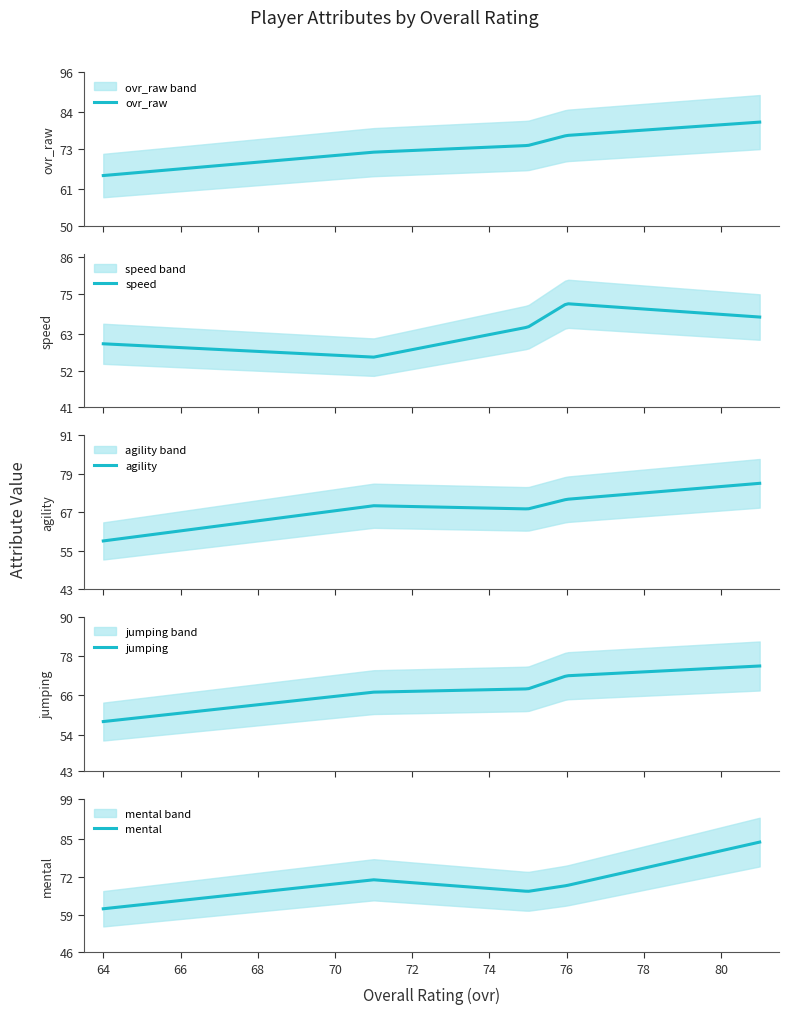

What is the maximum value for ovr_raw?

81.0